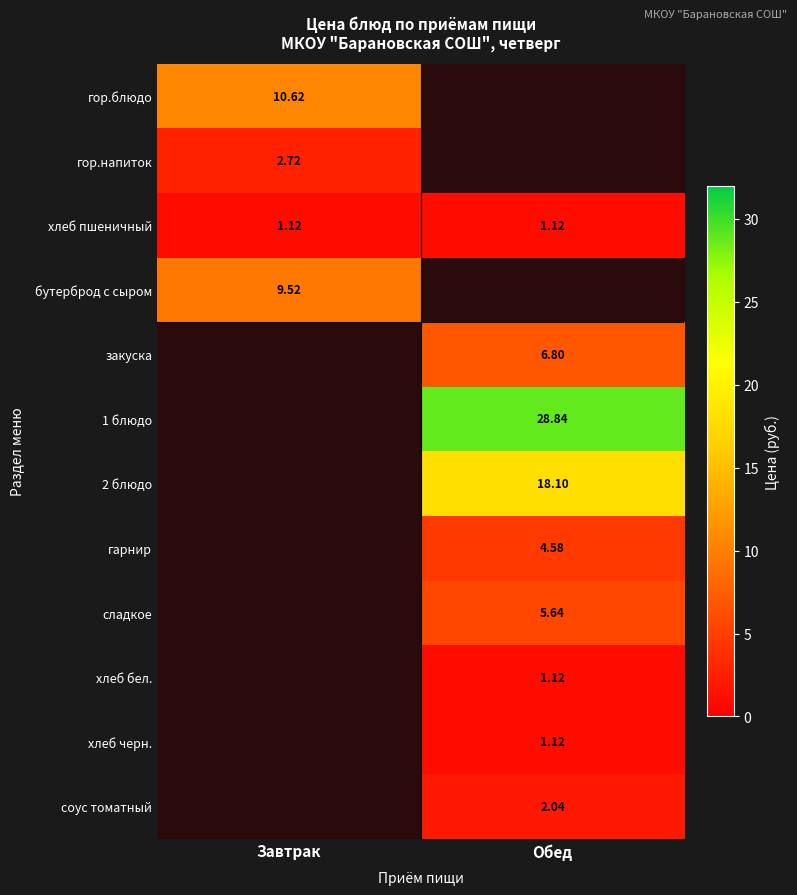

Which series has the largest range (max minus min)?

гор.блюдо